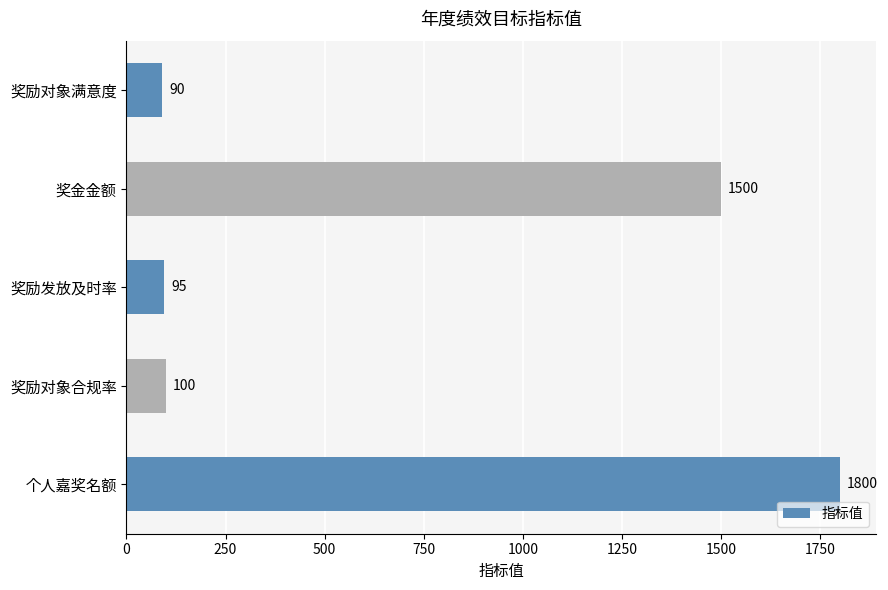

The chart shows a value of 100 at 奖励对象合规率. True or false?

True